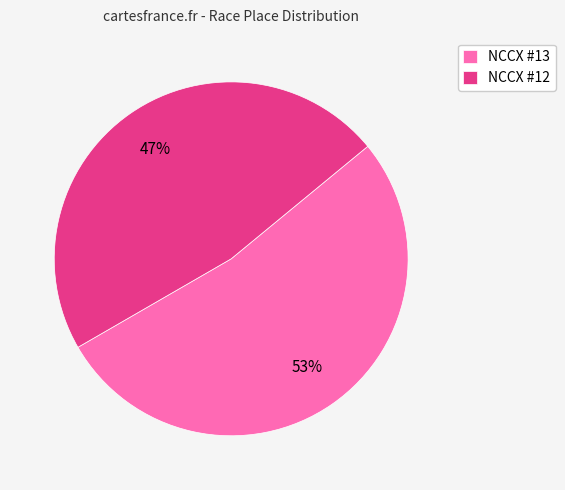

Which category accounts for the majority?

NCCX #13